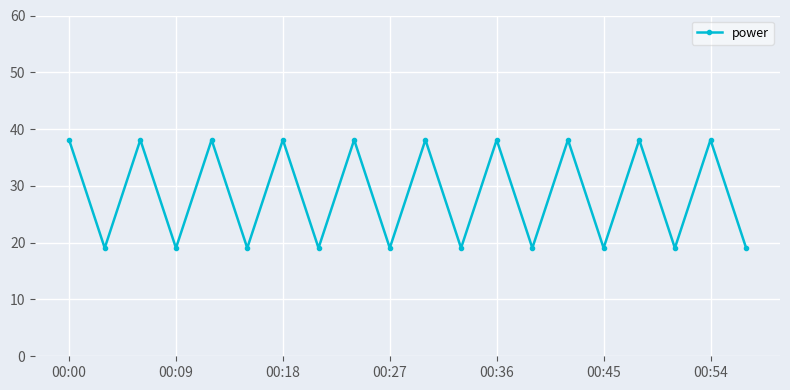

How many points are higher than both their immediate neighbors (excluding endpoints)?

9